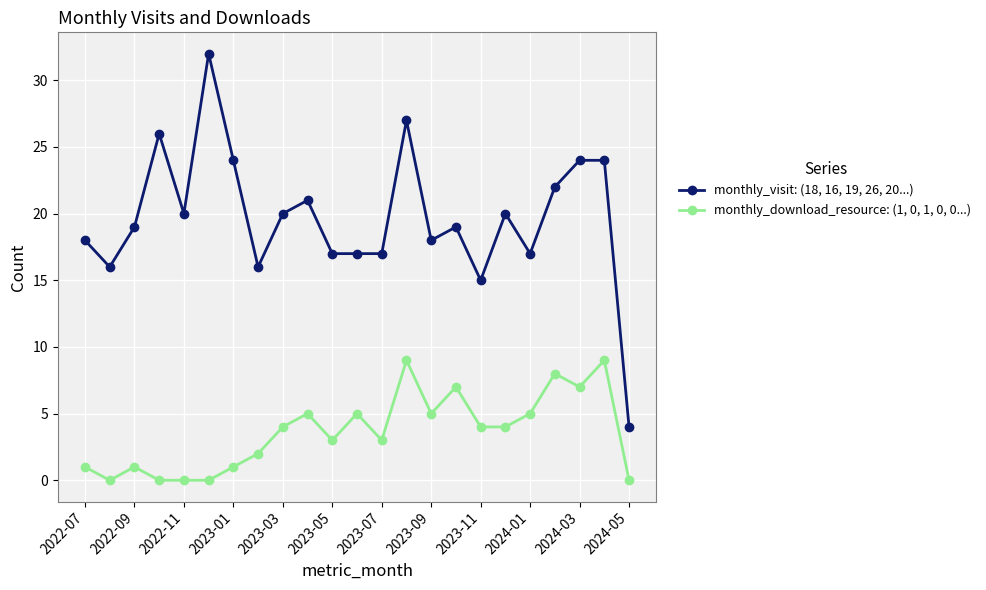

List the series in order of their peak value, lowest first.

monthly_download_resource: (1, 0, 1, 0, 0...), monthly_visit: (18, 16, 19, 26, 20...)